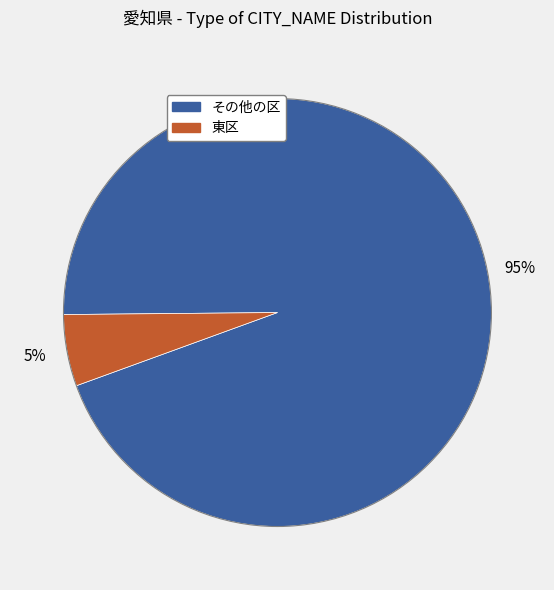

Is there any slice that represents more than half of the pie?

Yes